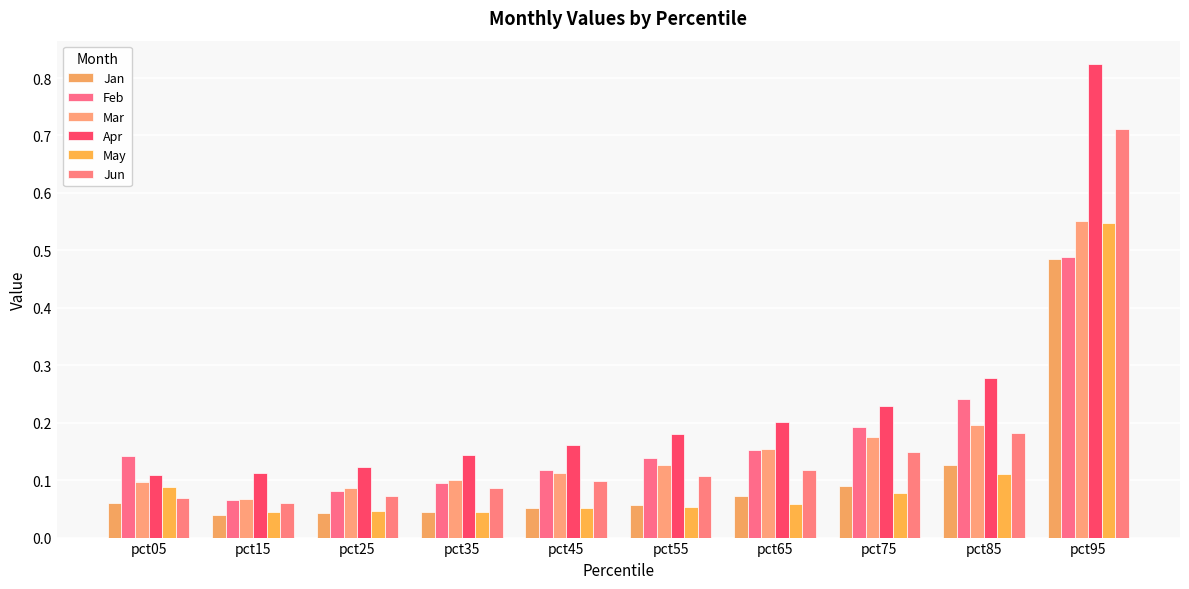

Between pct05 and pct55, which series saw the biggest shift?

Apr